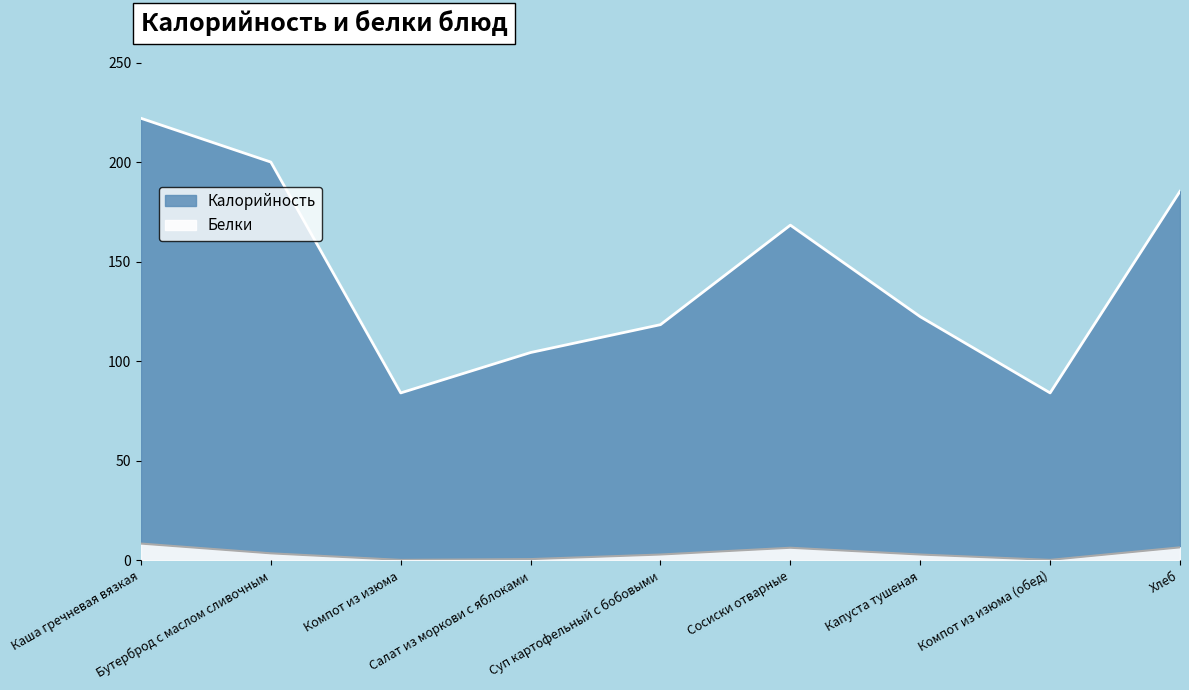

How many data points in Белки are less than 2?

3